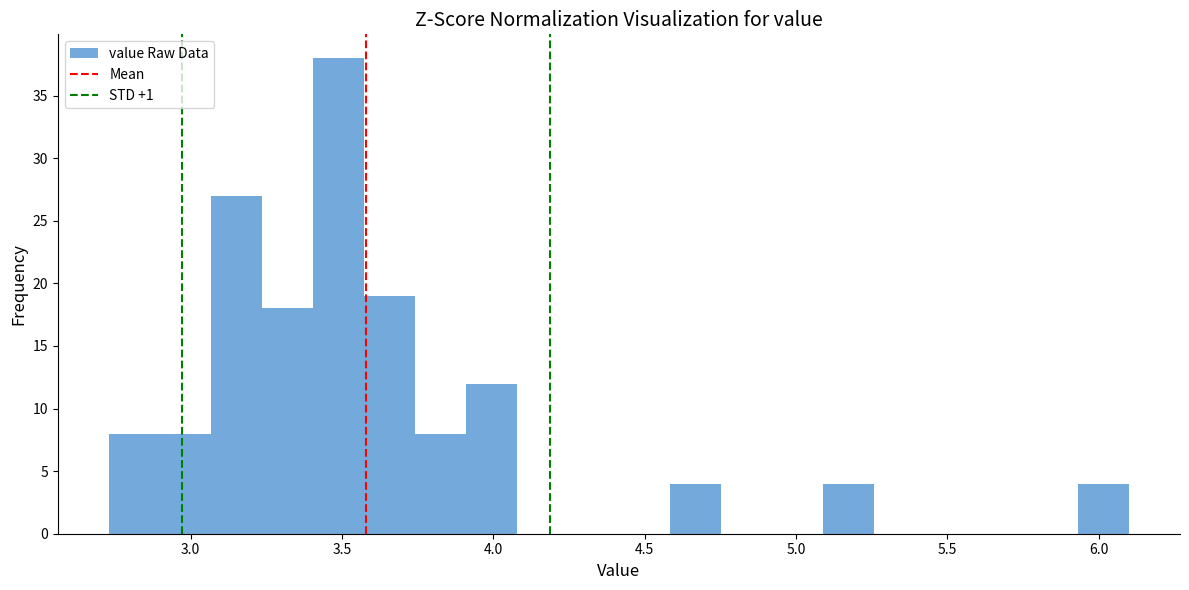

Read against the x-axis, roughly where is the centre of the tallest bar?

3.50